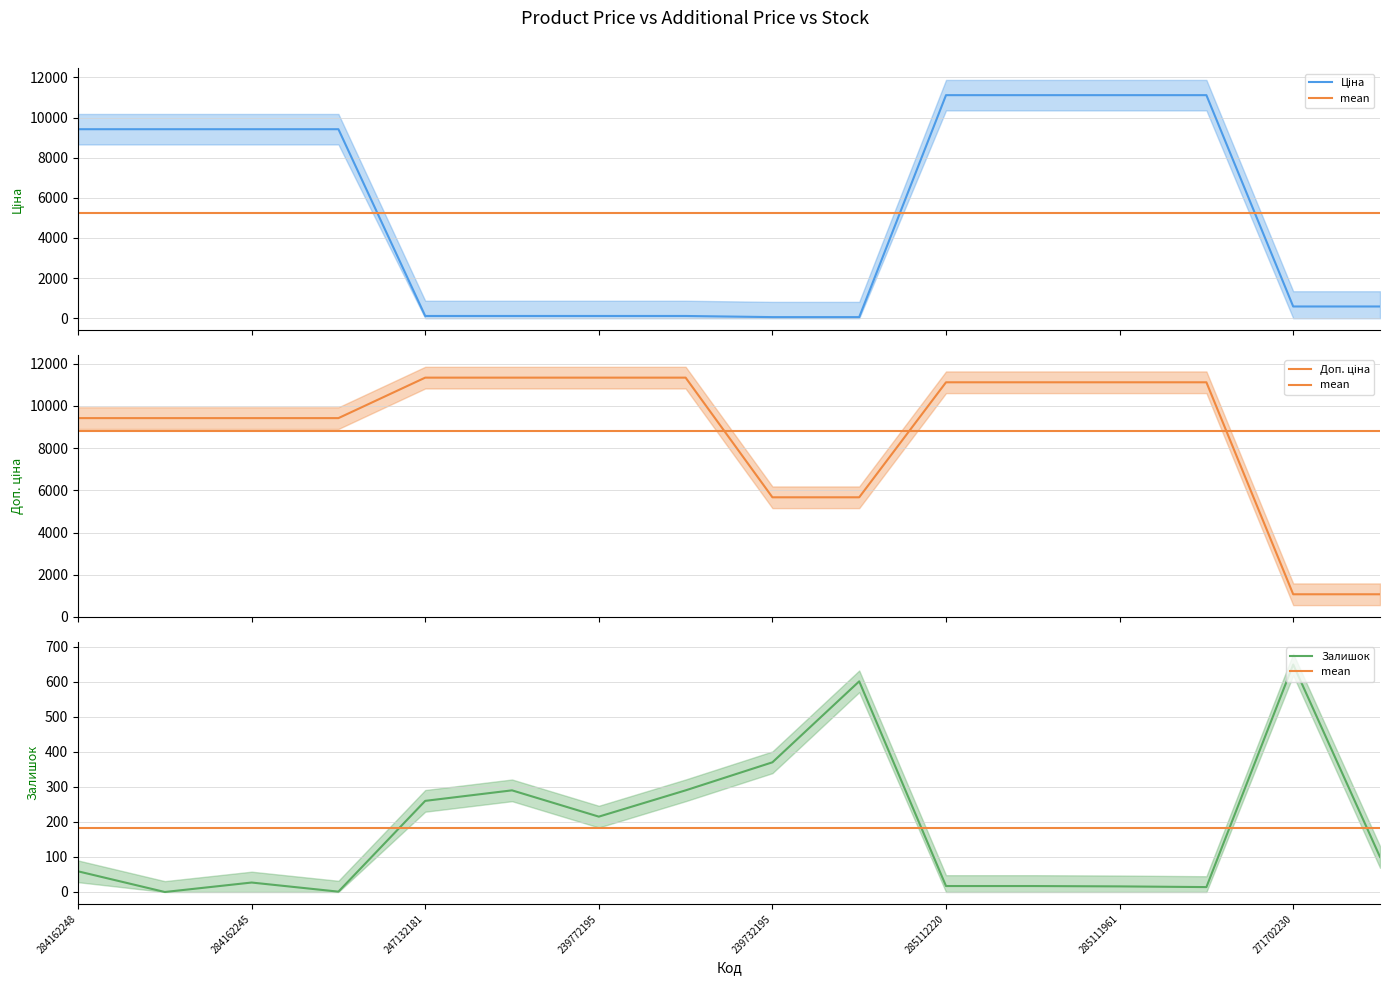

What is the value of the Доп. ціна point at the 13th from the left?

11113.6